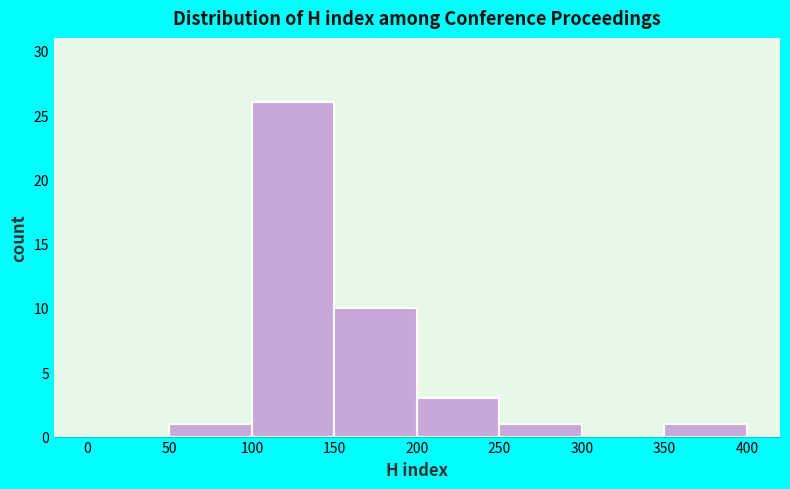

Reading left to right, list every bar in this chart as the range it spans on the x-axis followed by its height. The values are not printed on the chart, so give them approximately, as read against the axis.

0 to 50: 0
50 to 100: 1
100 to 150: 26
150 to 200: 10
200 to 250: 3
250 to 300: 1
300 to 350: 0
350 to 400: 1